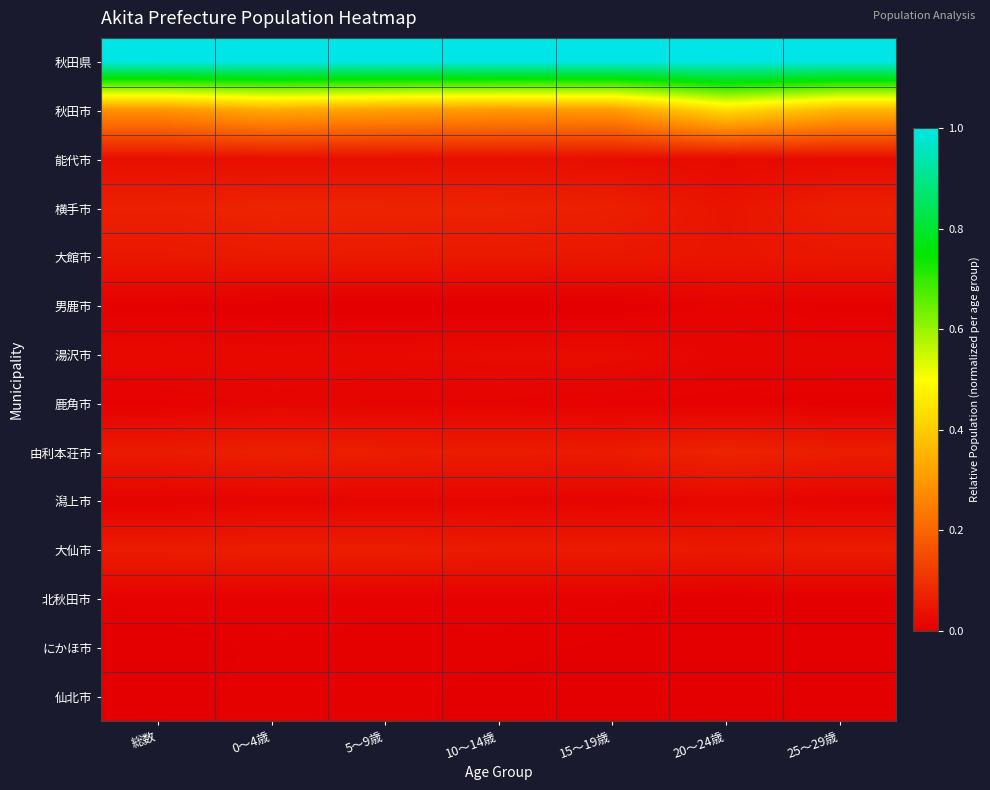

Count the number of categories in the chart.

7